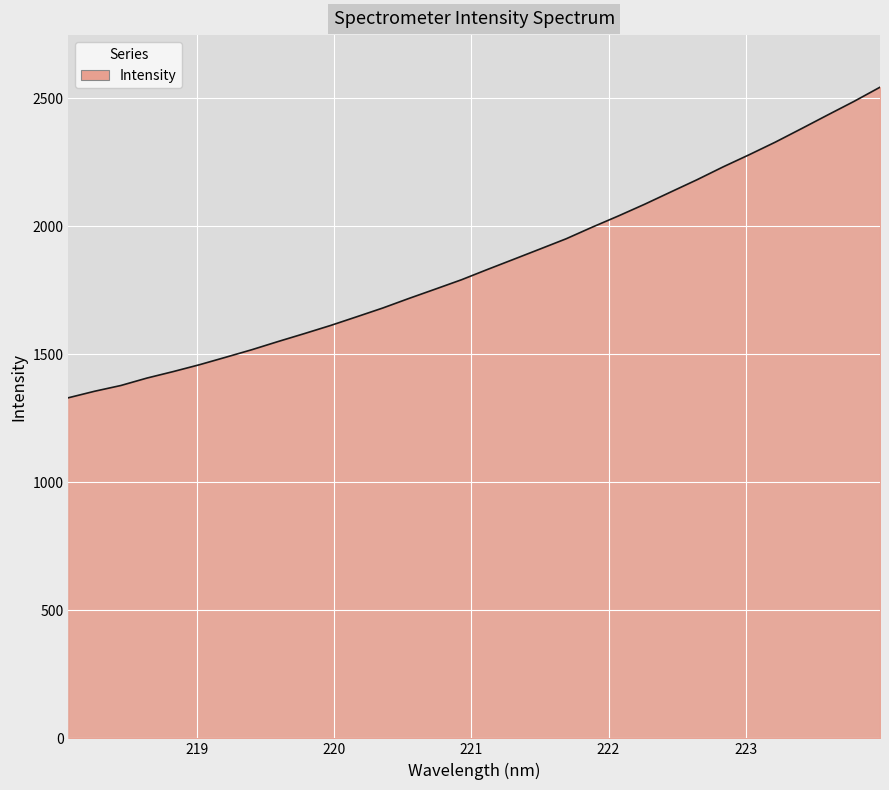

What is the difference between the maximum and minimum values?

1212.7